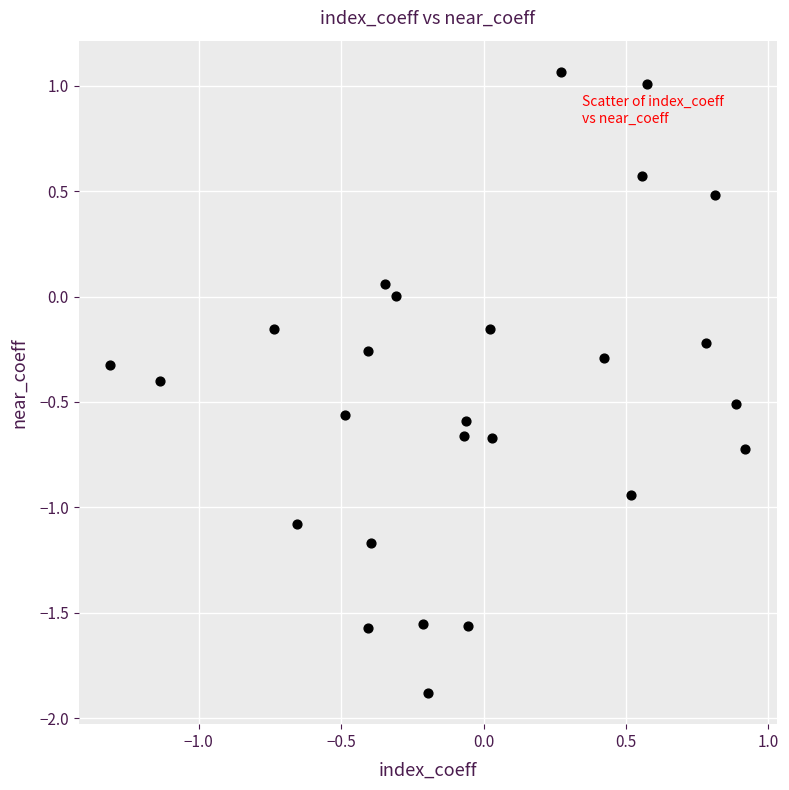

What is the range of X values (max minus min)?

2.2